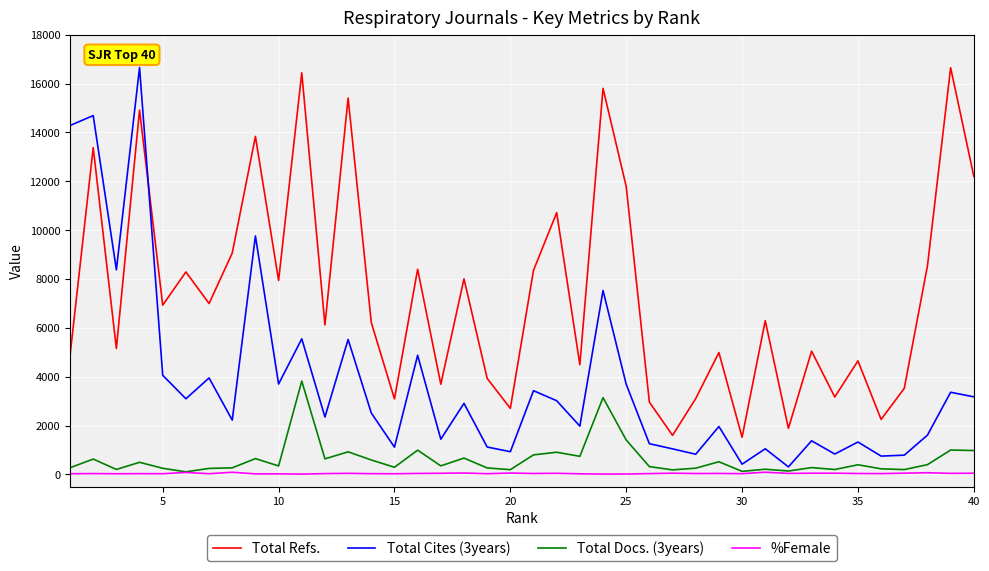

True or false: %Female and Total Refs. intersect in this chart.

False